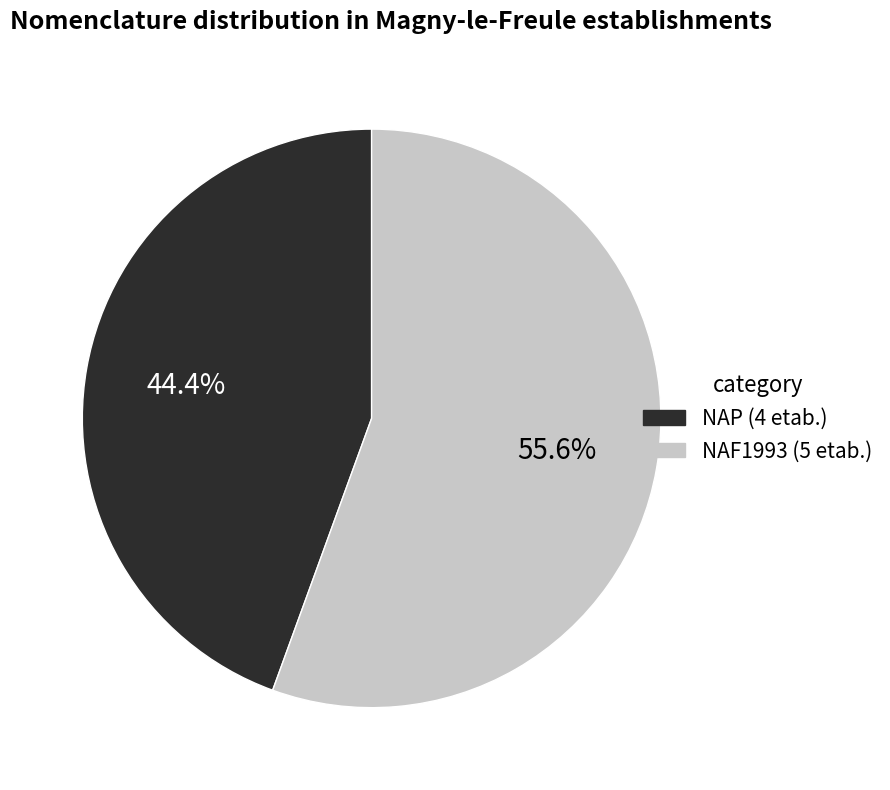

Is there a majority slice in this chart?

Yes